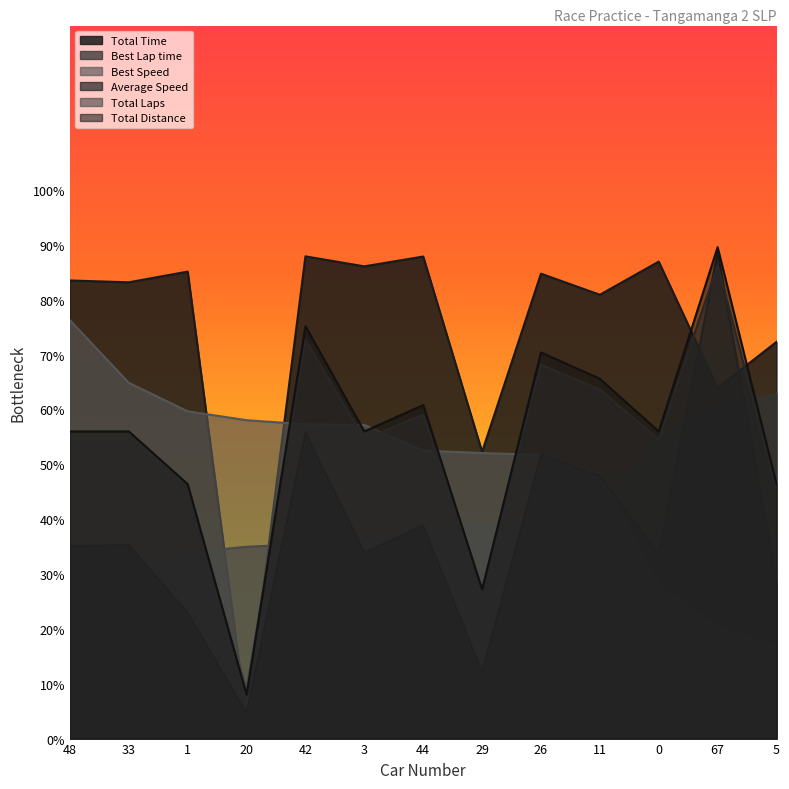

Which series has the widest spread of values?

Total Time